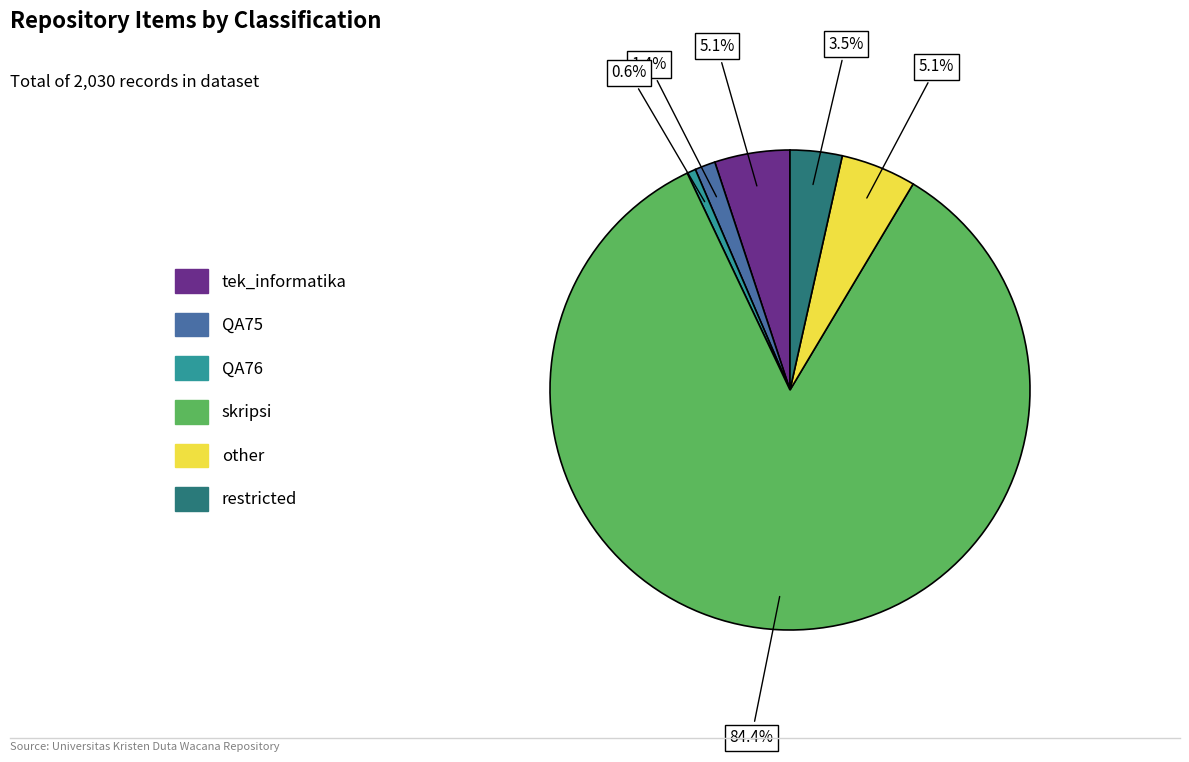

Is there any slice that represents more than half of the pie?

Yes